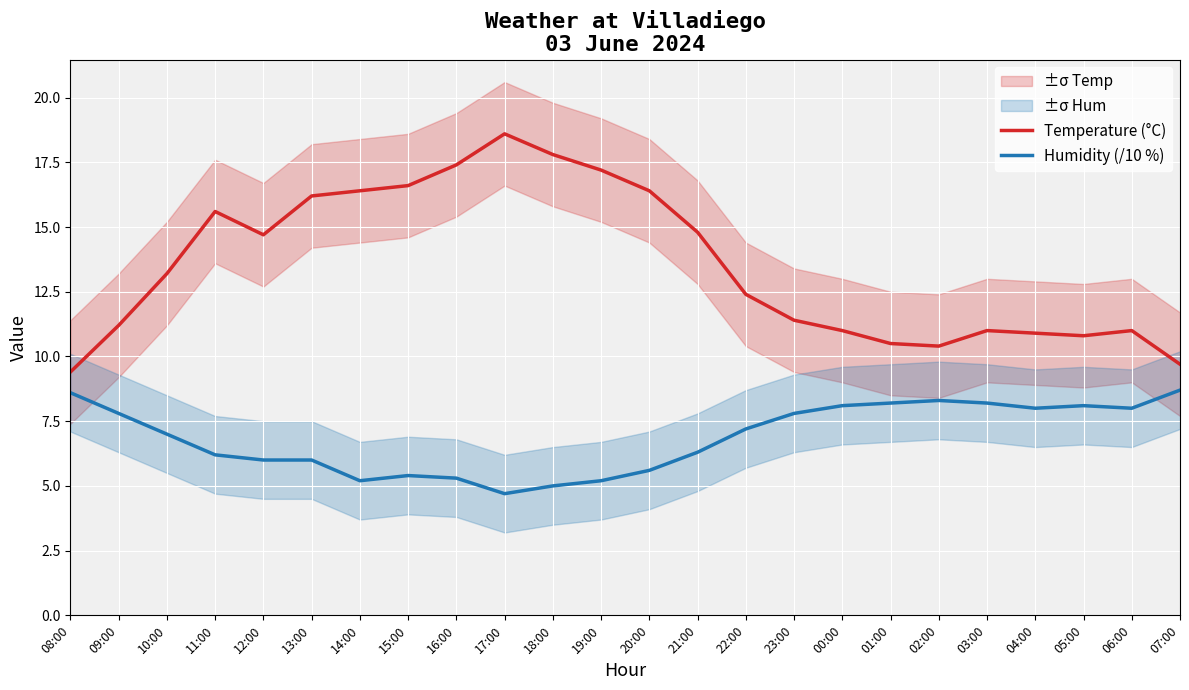

Reading left to right, what are all the values shown in this chart?

Temperature (°C): 08:00=9.4	09:00=11.2	10:00=13.2	11:00=15.6	12:00=14.7	13:00=16.2	14:00=16.4	15:00=16.6	16:00=17.4	17:00=18.6	18:00=17.8	19:00=17.2	20:00=16.4	21:00=14.8	22:00=12.4	23:00=11.4	00:00=11.0	01:00=10.5	02:00=10.4	03:00=11.0	04:00=10.9	05:00=10.8	06:00=11.0	07:00=9.7
Humidity (/10 %): 08:00=8.6	09:00=7.8	10:00=7.0	11:00=6.2	12:00=6.0	13:00=6.0	14:00=5.2	15:00=5.4	16:00=5.3	17:00=4.7	18:00=5.0	19:00=5.2	20:00=5.6	21:00=6.3	22:00=7.2	23:00=7.8	00:00=8.1	01:00=8.2	02:00=8.3	03:00=8.2	04:00=8.0	05:00=8.1	06:00=8.0	07:00=8.7